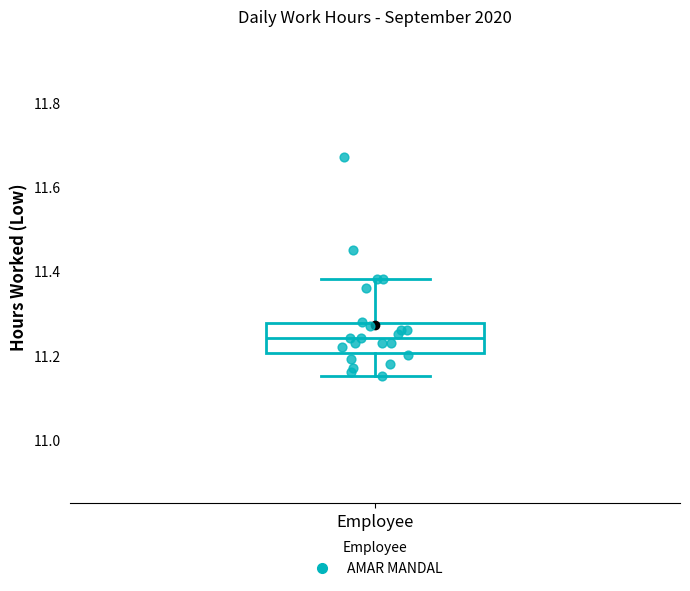

Read this box plot against the y-axis: the position of the median line, the range covered by the box, and the ends of both whiskers. The values are not printed on the chart, so give them approximately, as read against the axis.

median 11.24, box 11.20 to 11.28, whiskers 11.16 to 11.38